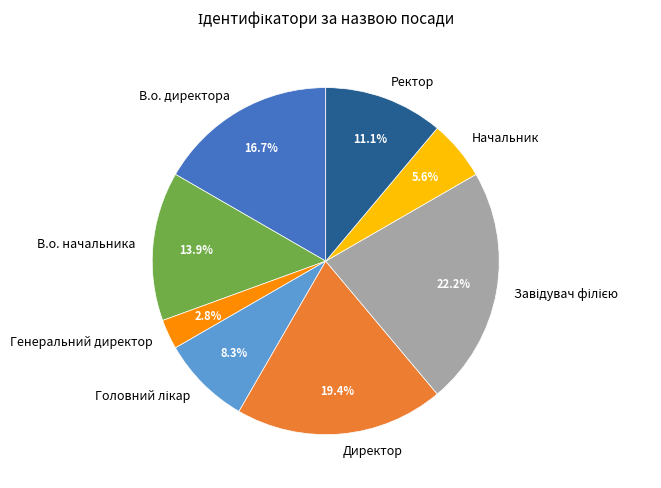

To the nearest percent, what is the average slice percentage?

12%